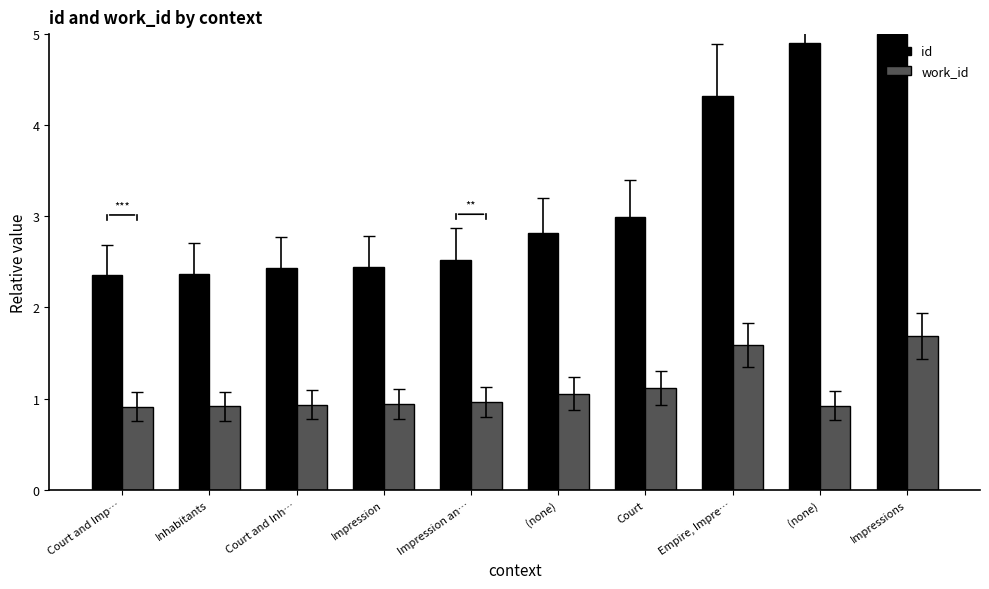

Which series has the largest total across all categories?

id